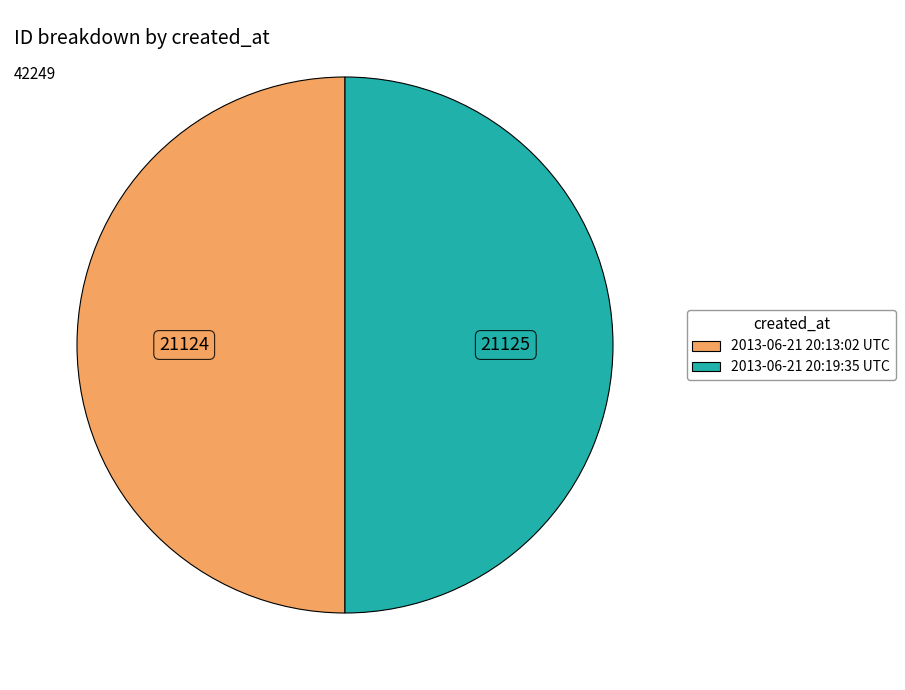

Do 2013-06-21 20:19:35 UTC and 2013-06-21 20:13:02 UTC together represent more than half of the pie?

Yes